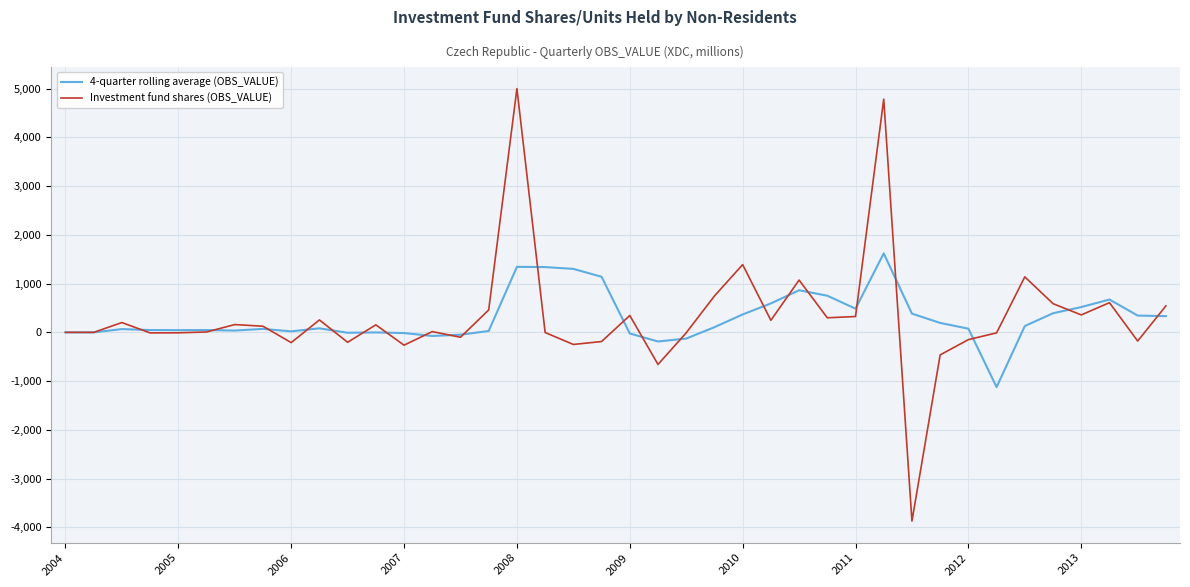

What is the lowest value of the 4-quarter rolling average (OBS_VALUE) series?

-1123.2